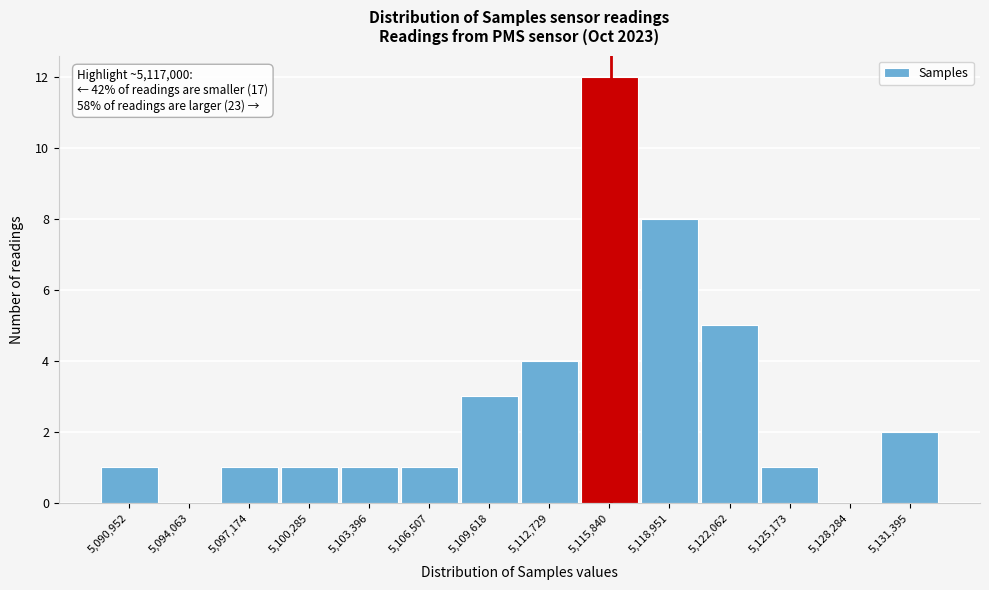

Reading right to left, transcribe all the data shown in this chart.

5,131,395=2	5,128,284=0	5,125,173=1	5,122,062=5	5,118,951=8	5,115,840=12	5,112,729=4	5,109,618=3	5,106,507=1	5,103,396=1	5,100,285=1	5,097,174=1	5,094,063=0	5,090,952=1